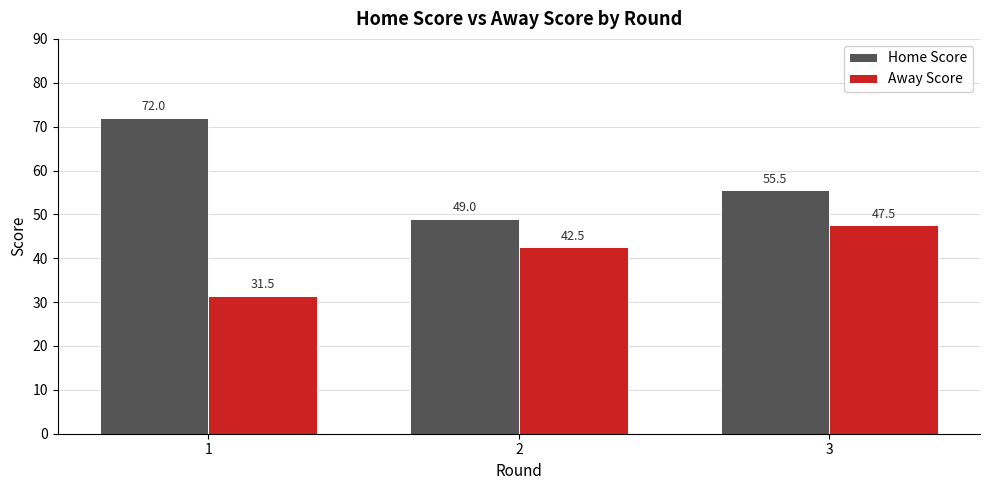

What is the value of the Away Score bar at the 1st from the left?

31.5